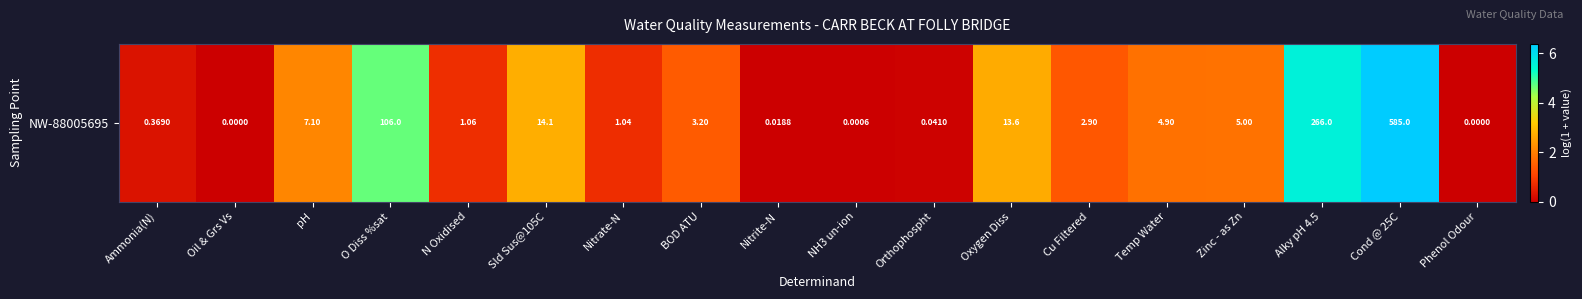

Which category has the lowest value across all series?

Oil & Grs Vs